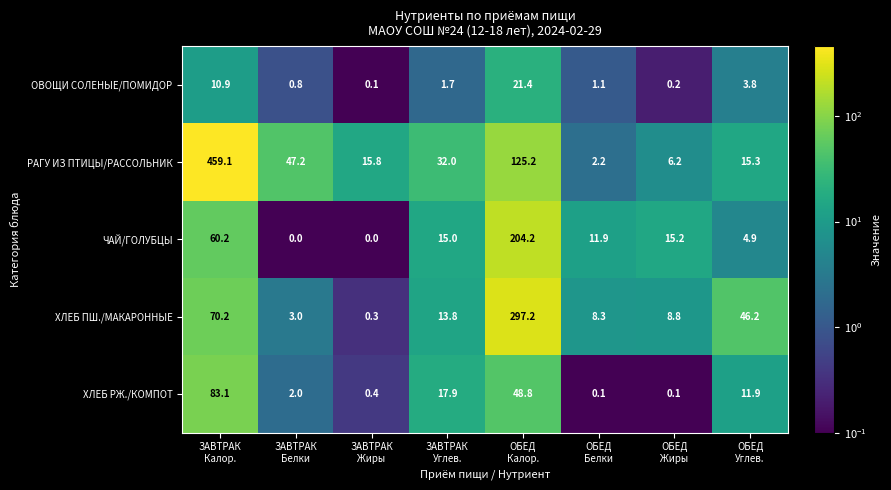

Between ЗАВТРАК
Белки and ОБЕД
Жиры, which series saw the biggest shift?

РАГУ ИЗ ПТИЦЫ/РАССОЛЬНИК